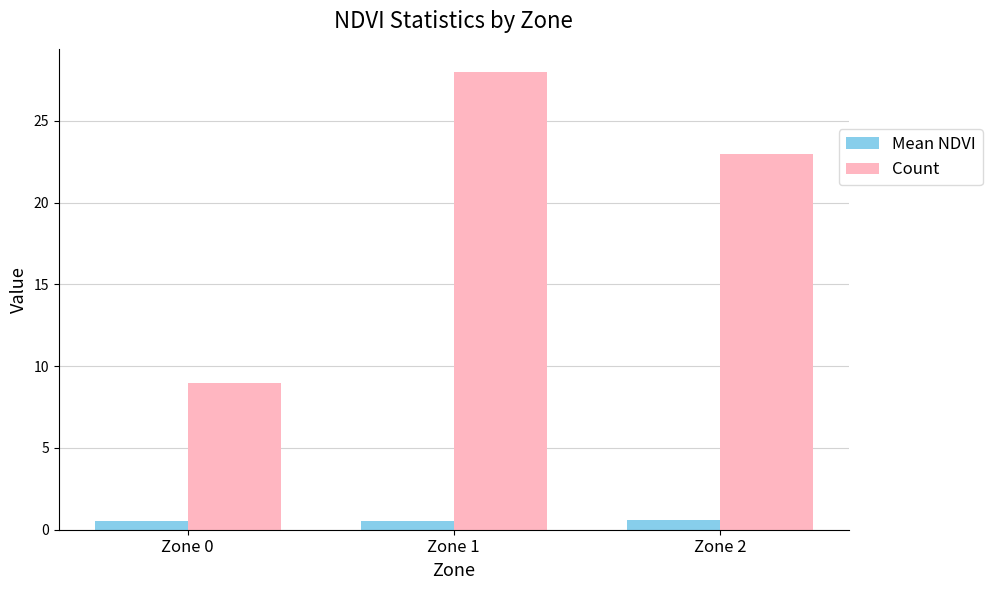

Which series has the largest range (max minus min)?

Count